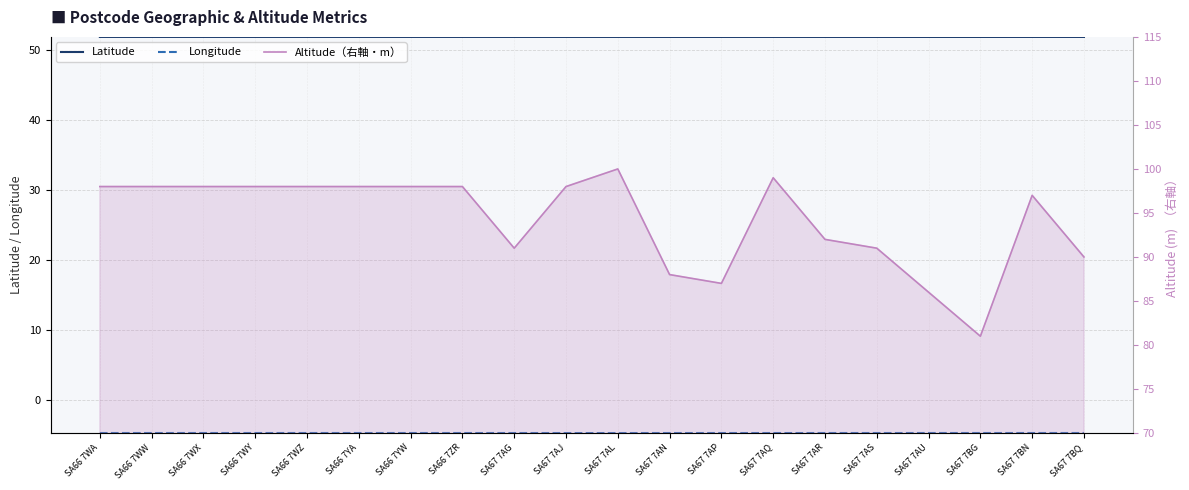

True or false: Longitude and Latitude cross at least once.

False